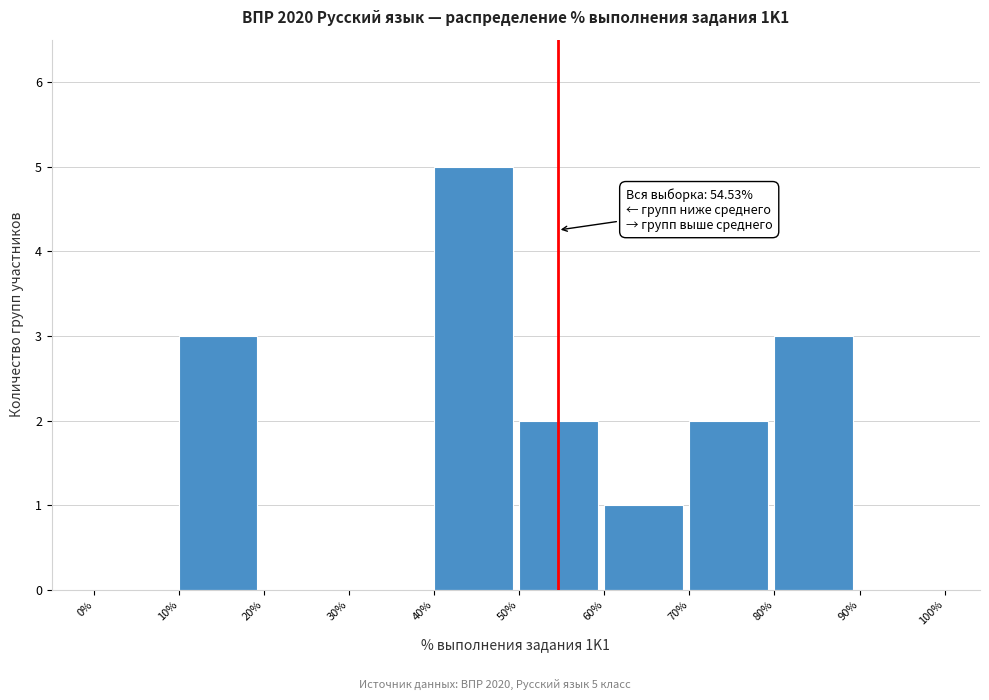

Which range on the x-axis has the tallest bar?

40% to 50%